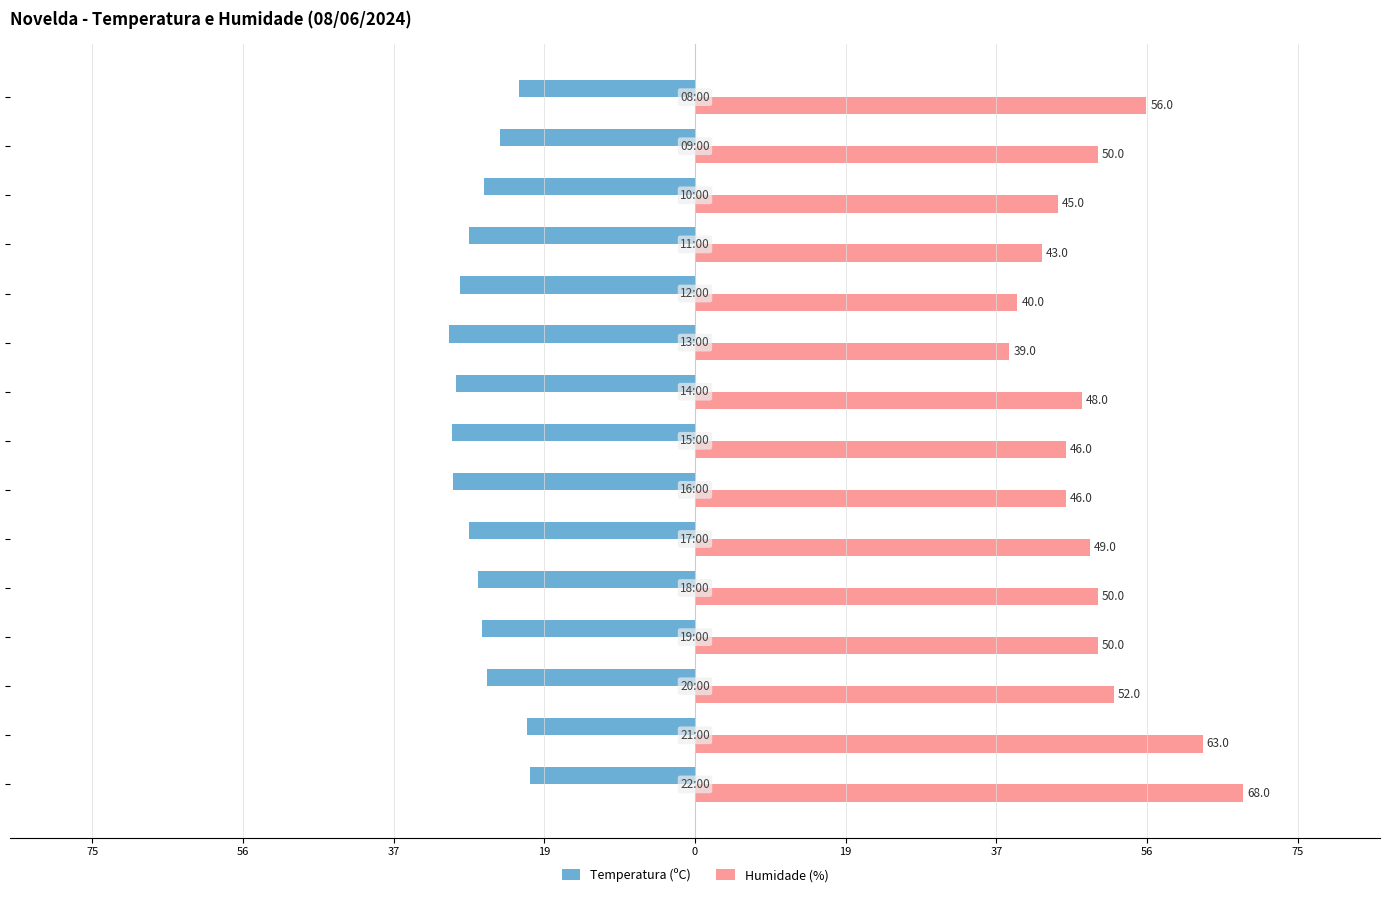

What are all the series names shown in the legend?

Temperatura (ºC), Humidade (%)